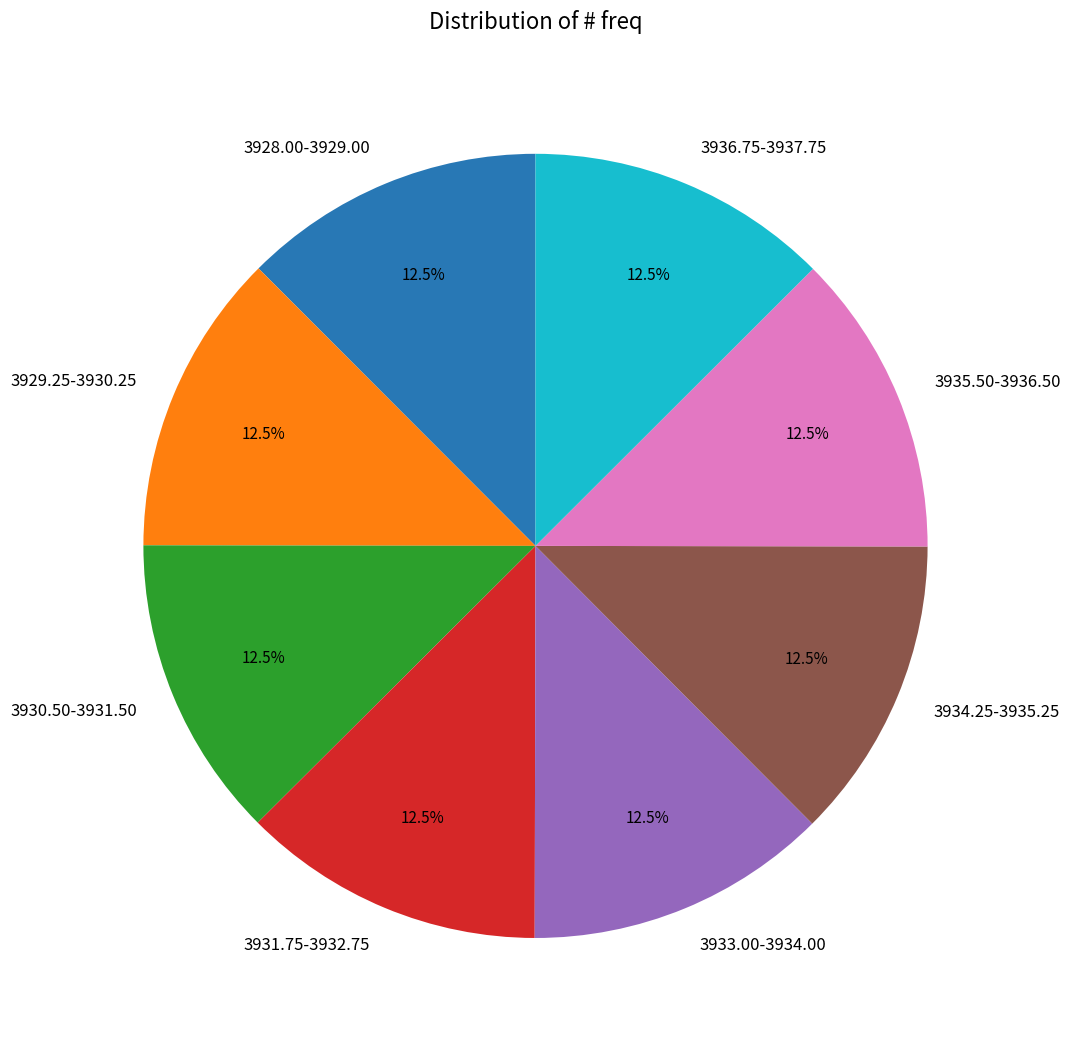

What is the ratio of the value at 3936.75-3937.75 to the value at 3931.75-3932.75?

1.0